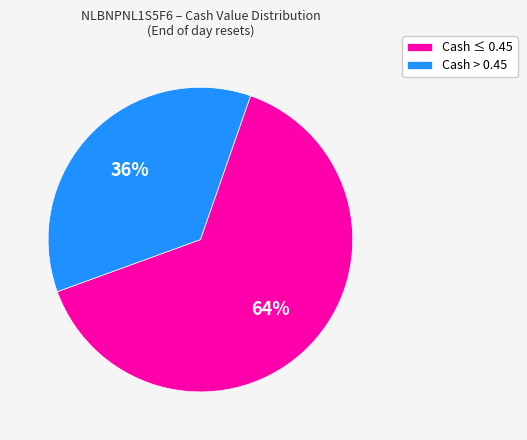

True or false: Cash > 0.45 accounts for 21% of the total.

False